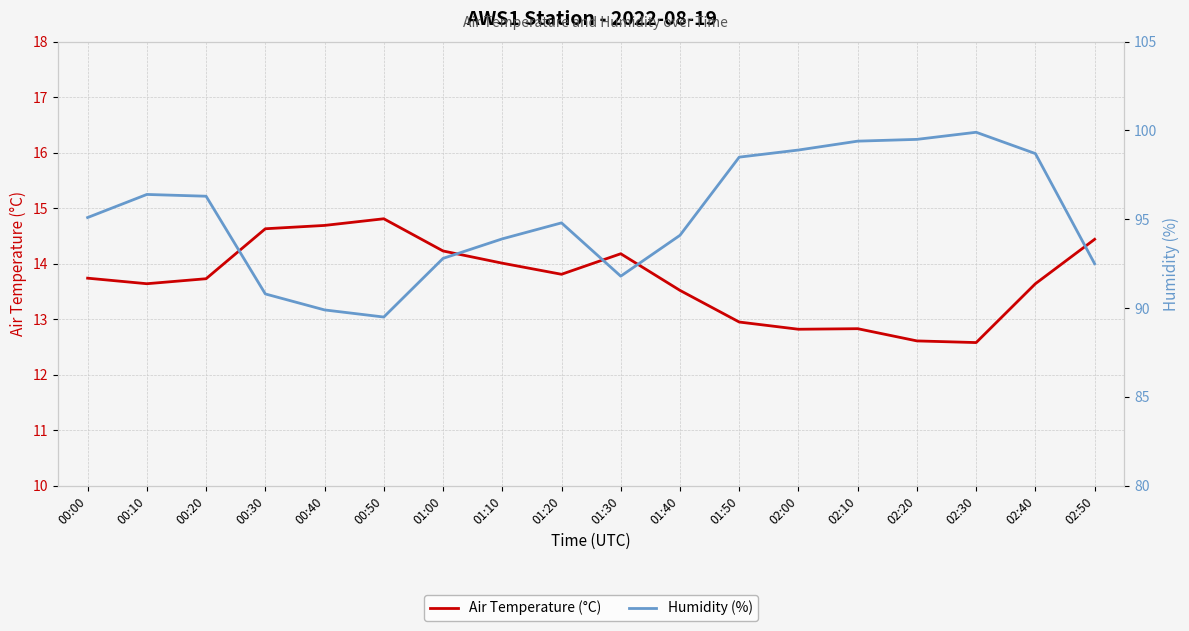

At which label does Air Temperature (°C) reach its minimum?

02:30